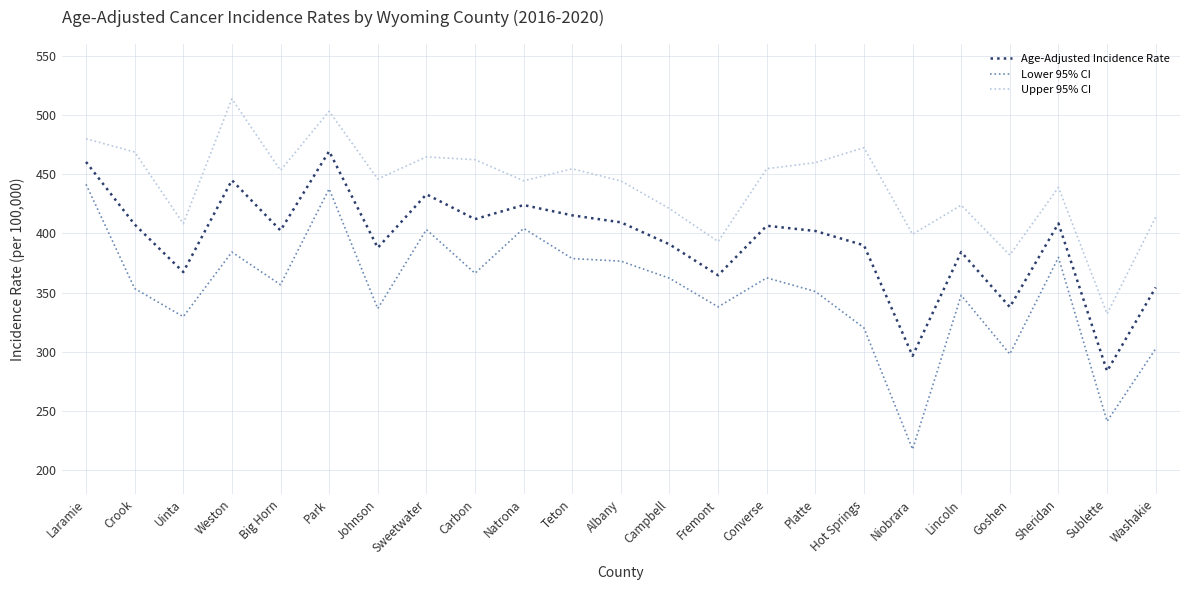

True or false: Age-Adjusted Incidence Rate and Upper 95% CI intersect in this chart.

False